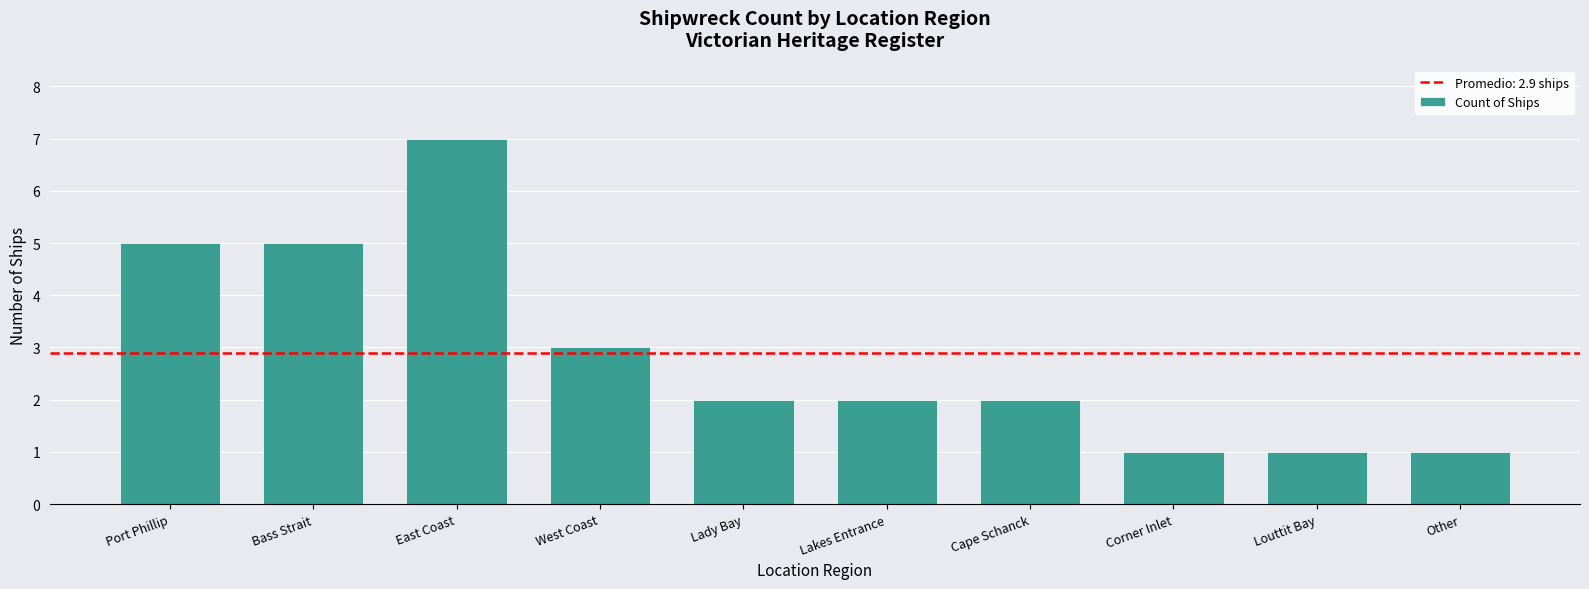

What value does the data have at Port Phillip?

5